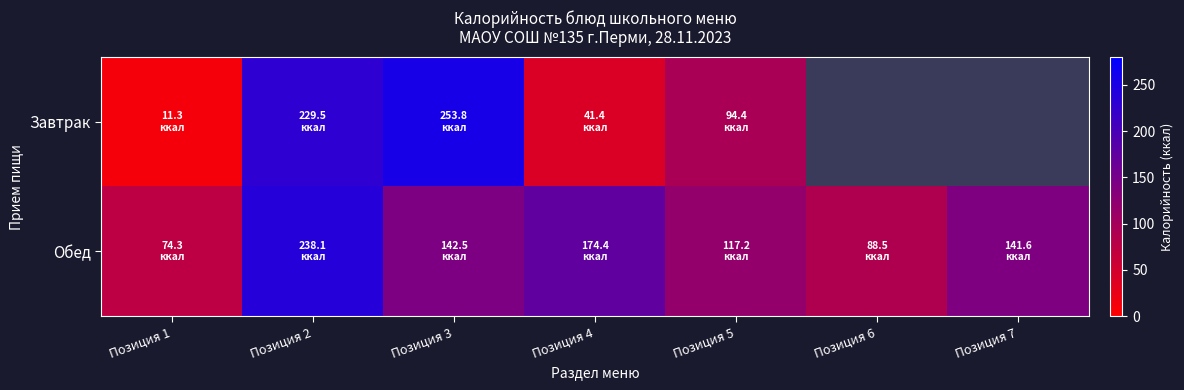

True or false: Обед has a value of 174.4 at Позиция 4.

True